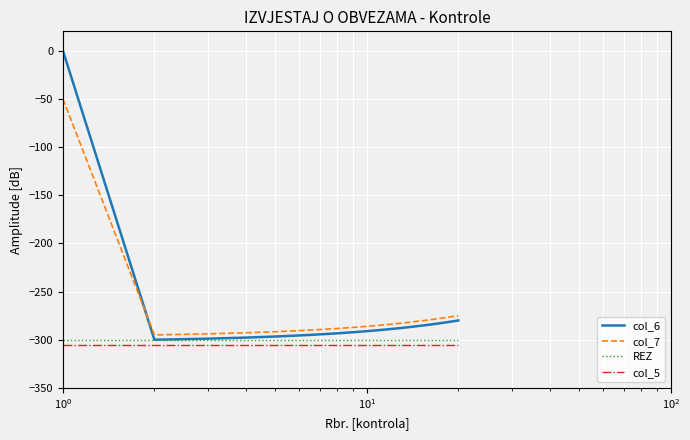

Which series has the widest spread of values?

col_6